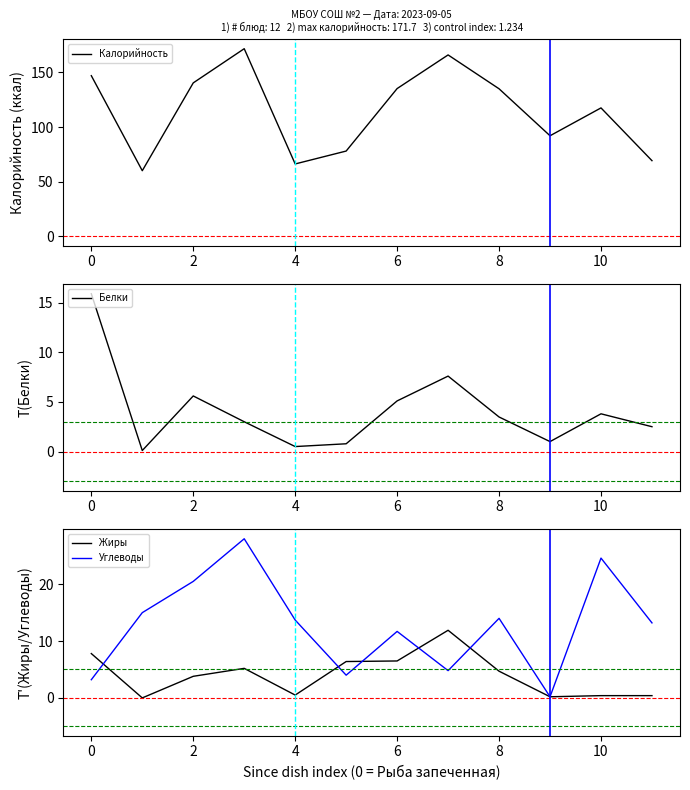

True or false: Углеводы has a value of 20.5 at 2.

True